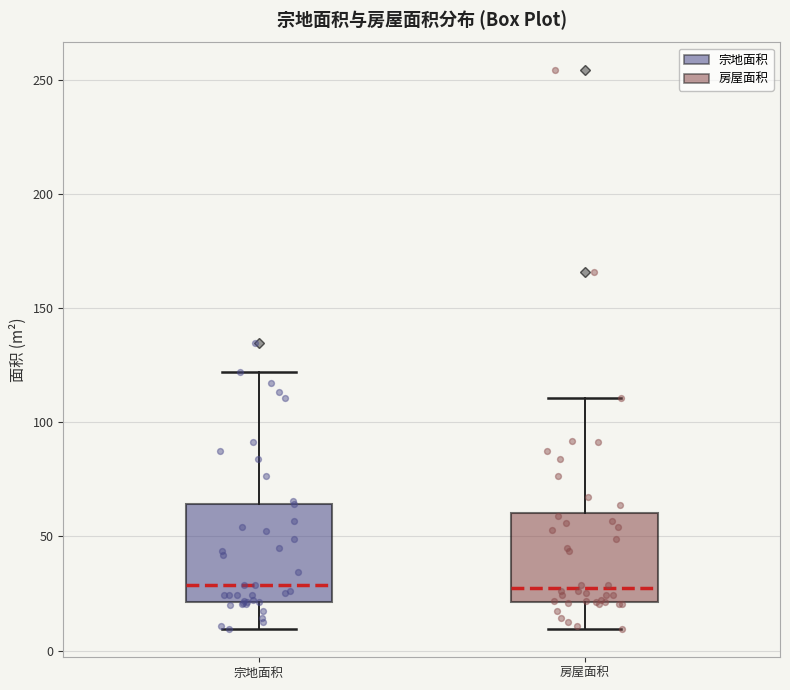

Reading left to right, transcribe this box plot: for each box, give where its median line is, the range the box spans, and where its two whiskers end, as read against the y-axis. The values are not printed on the chart, so give them approximately, as read against the axis.

宗地面积: median 30, box 20 to 65, whiskers 10 to 120
房屋面积: median 30, box 20 to 60, whiskers 10 to 110